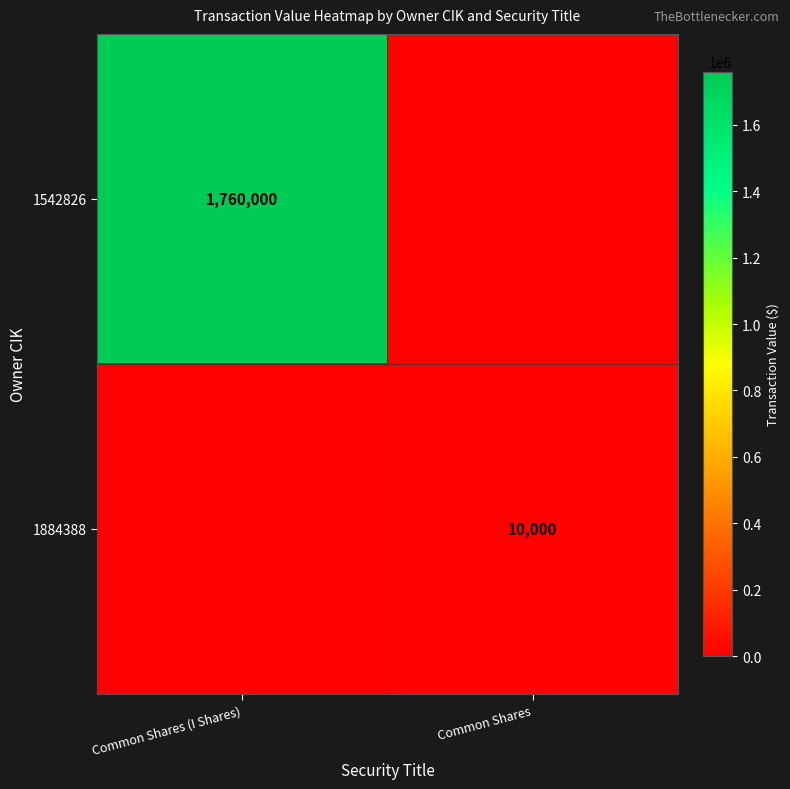

Which series has the widest spread of values?

1542826